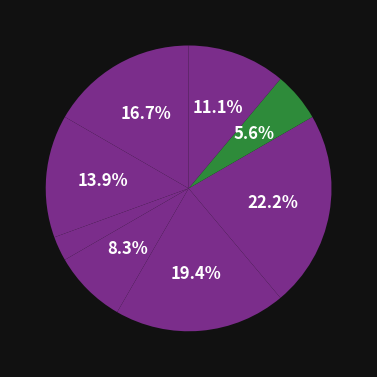

Rank the categories by value from highest to lowest.

Завідувач філією, Директор, В.о. директора, В.о. начальника, Ректор, Головний лікар, Начальник, Генеральний директор